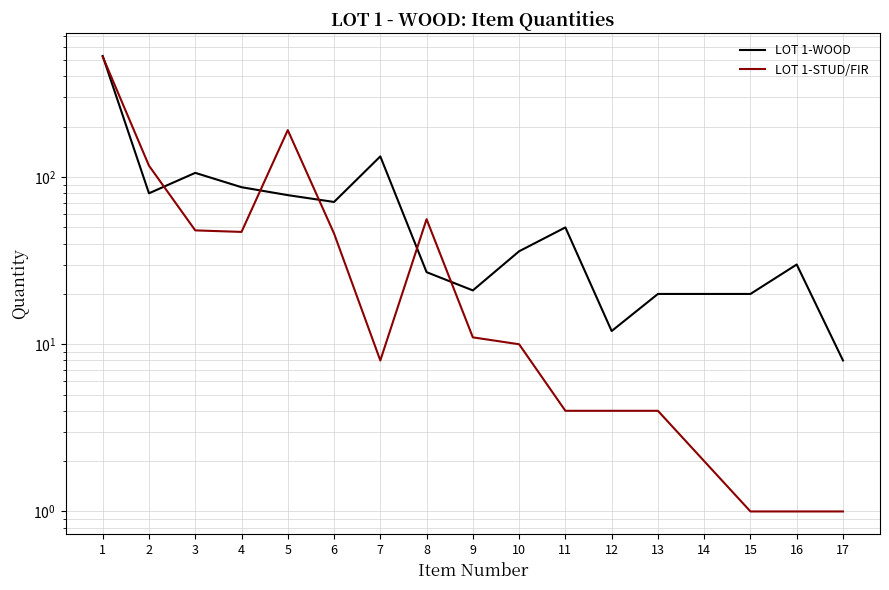

List the series in order of their peak value, lowest first.

LOT 1-STUD/FIR, LOT 1-WOOD